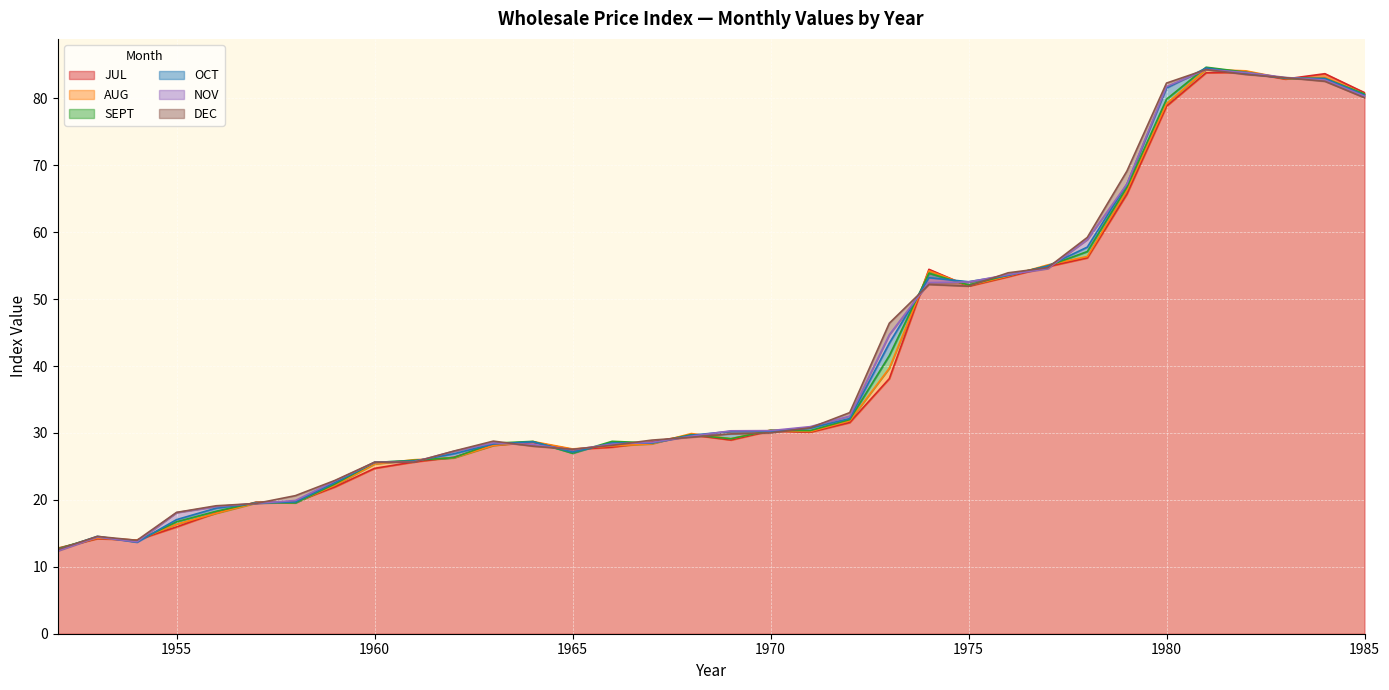

At which label does JUL reach its minimum?

1952